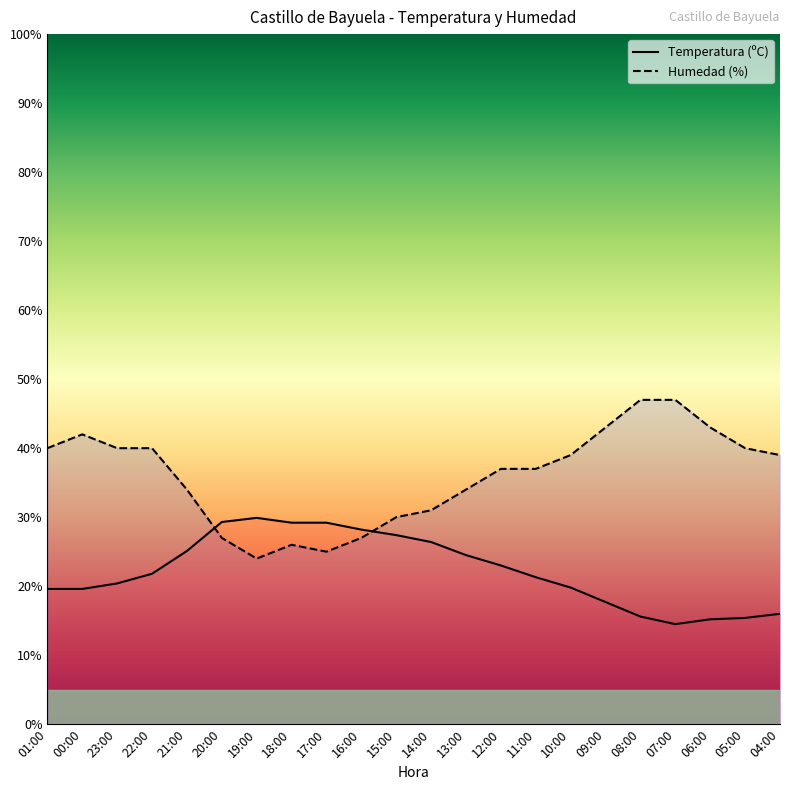

Which series has the largest total across all categories?

Humedad (%)